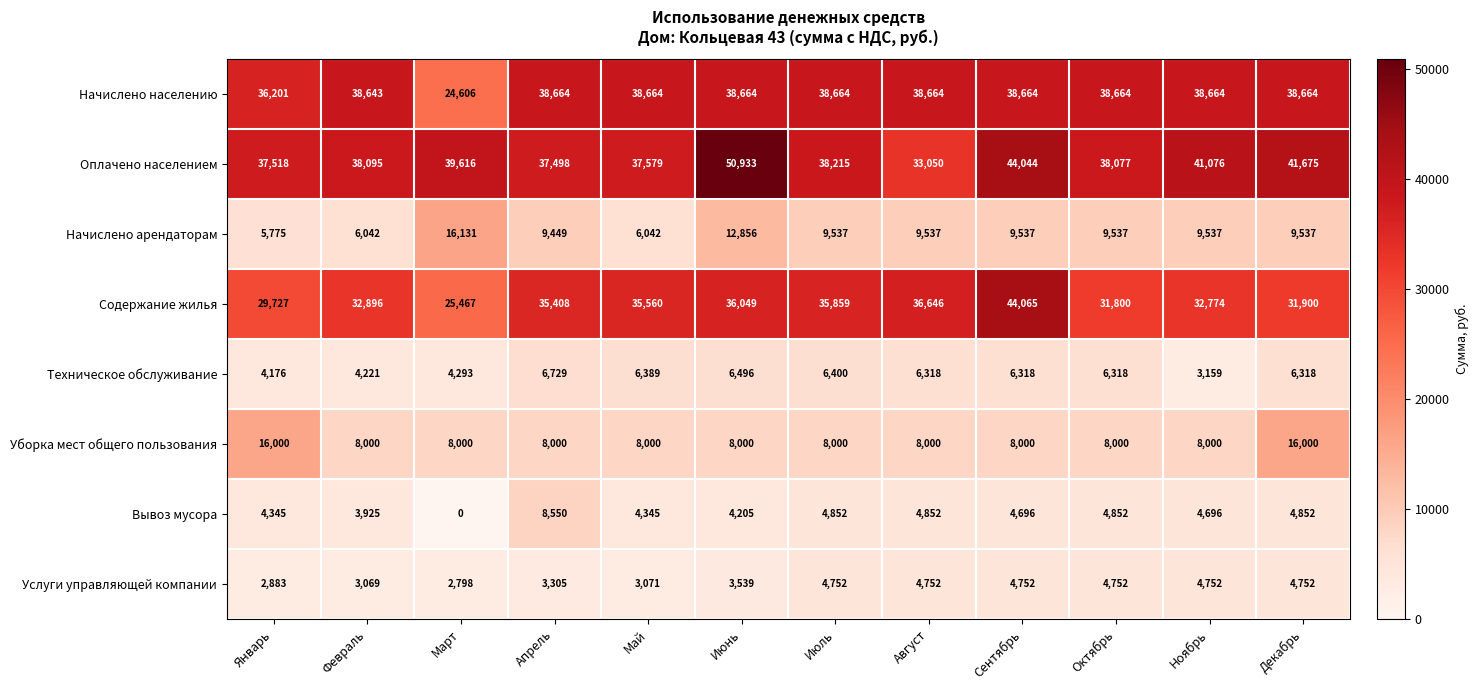

The value of Содержание жилья at Июль is 18275. True or false?

False